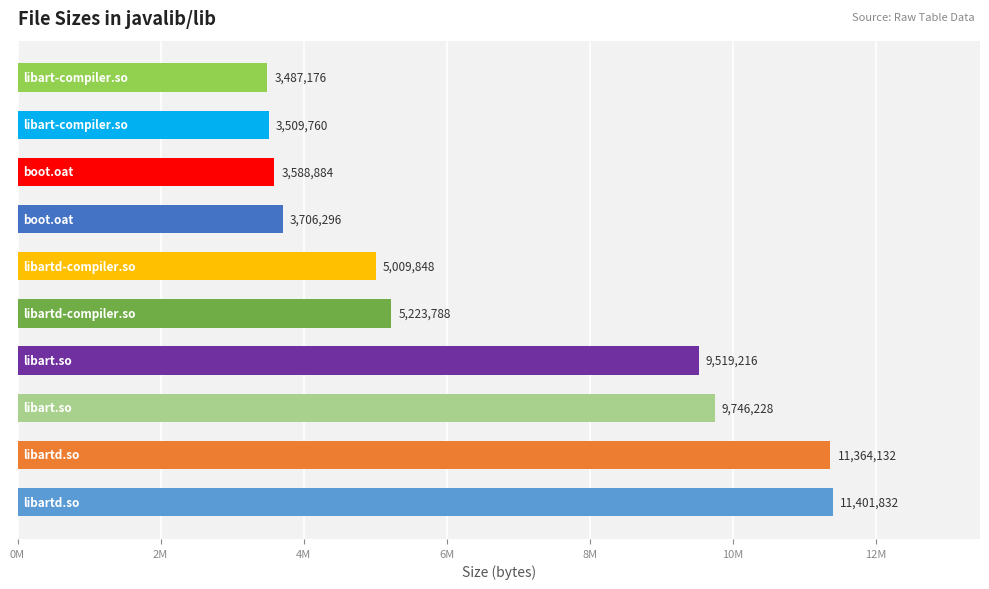

Are the bars horizontal?

Yes